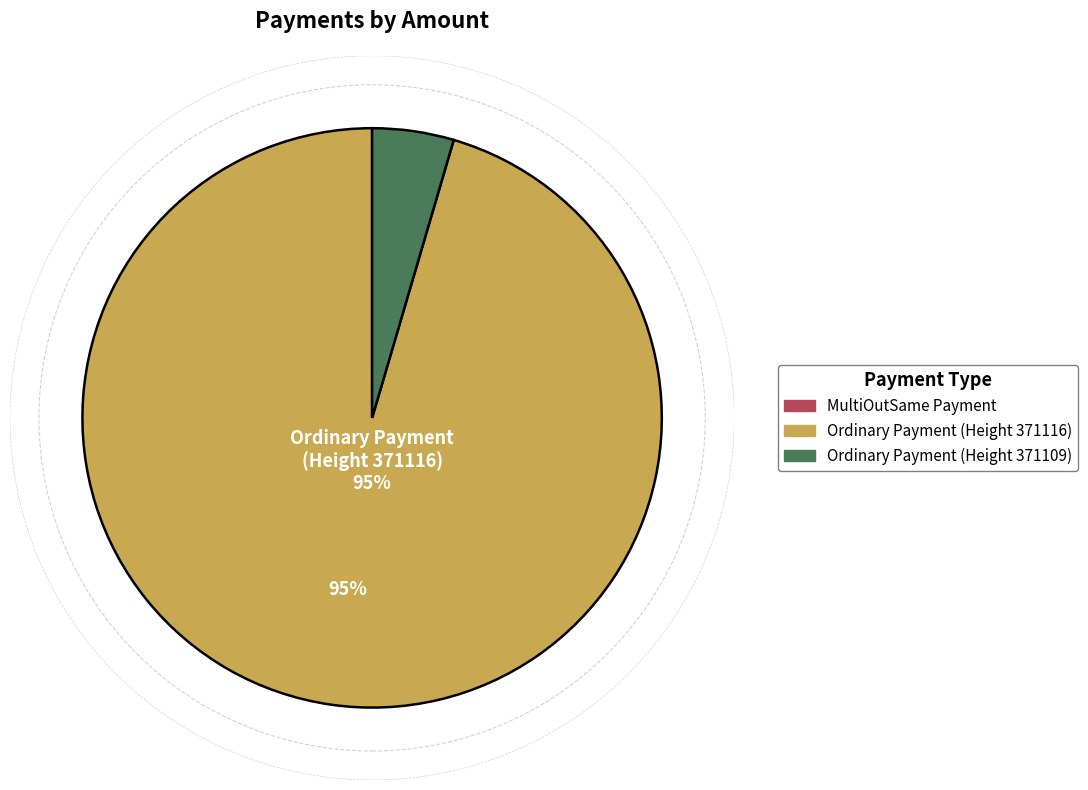

Is there any slice that represents more than half of the pie?

Yes